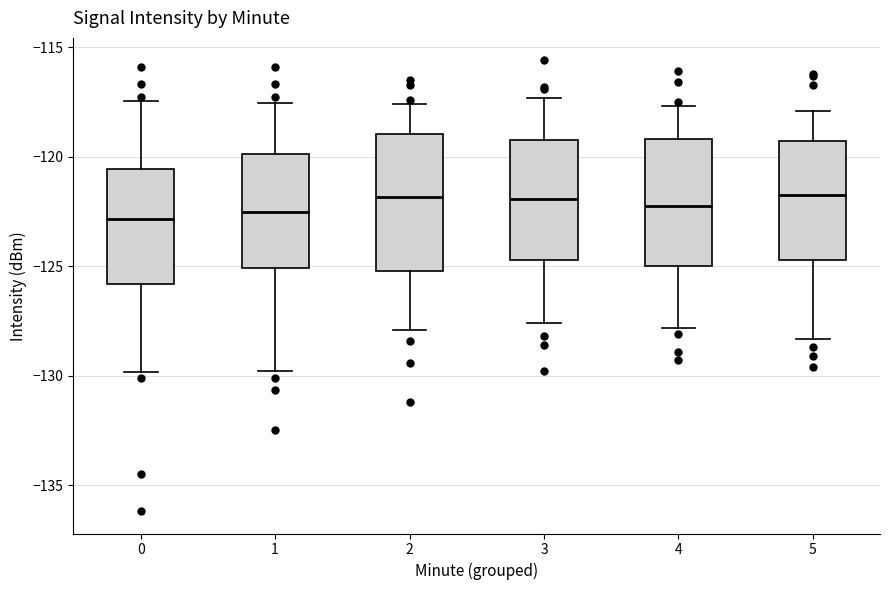

Reading left to right, transcribe this box plot: for each box, give where its median line is, the range the box spans, and where its two whiskers end, as read against the y-axis. The values are not printed on the chart, so give them approximately, as read against the axis.

0: median -123.0, box -126.0 to -120.5, whiskers -130.0 to -117.5
1: median -122.5, box -125.0 to -120.0, whiskers -130.0 to -117.5
2: median -122.0, box -125.0 to -119.0, whiskers -128.0 to -117.5
3: median -122.0, box -124.5 to -119.0, whiskers -127.5 to -117.5
4: median -122.0, box -125.0 to -119.0, whiskers -128.0 to -117.5
5: median -121.5, box -124.5 to -119.5, whiskers -128.5 to -118.0